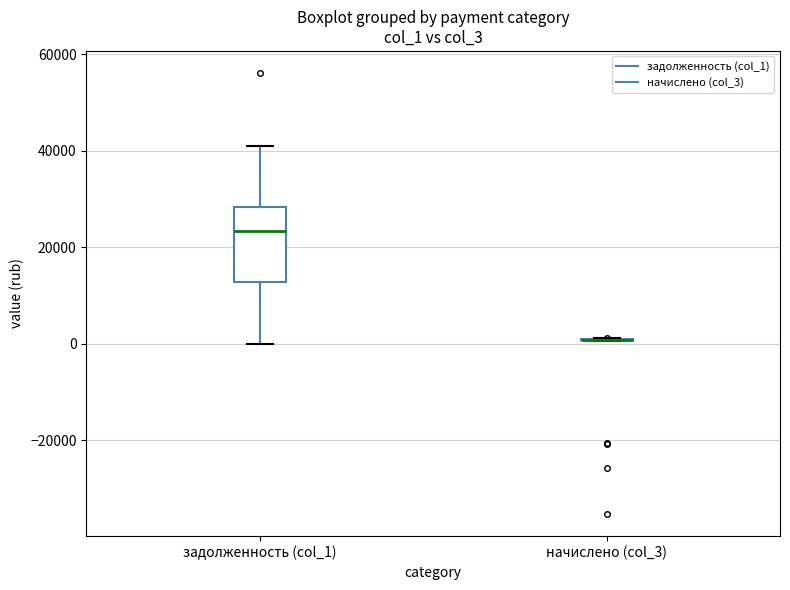

Comparing the boxes themselves (not the whiskers), which one is the tallest?

задолженность (col_1)